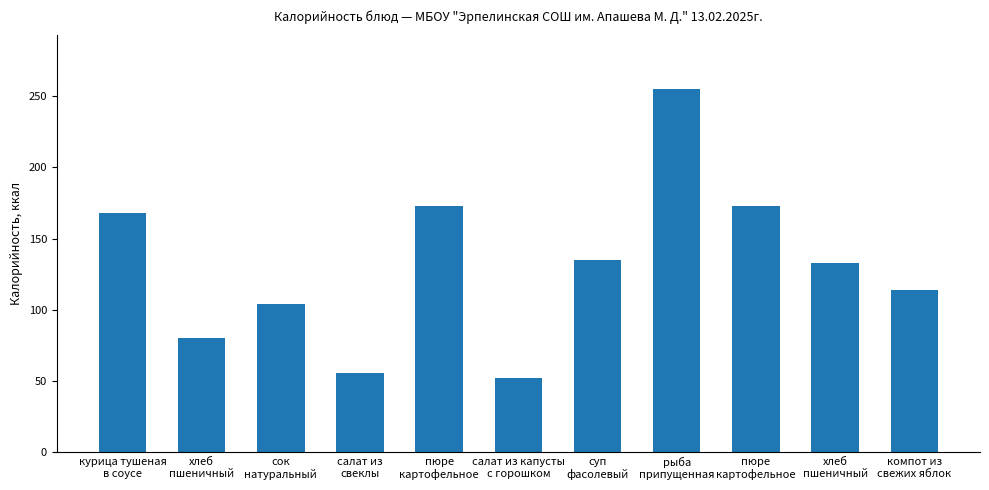

What is the approximate value at суп
фасолевый, to the nearest 5?

135